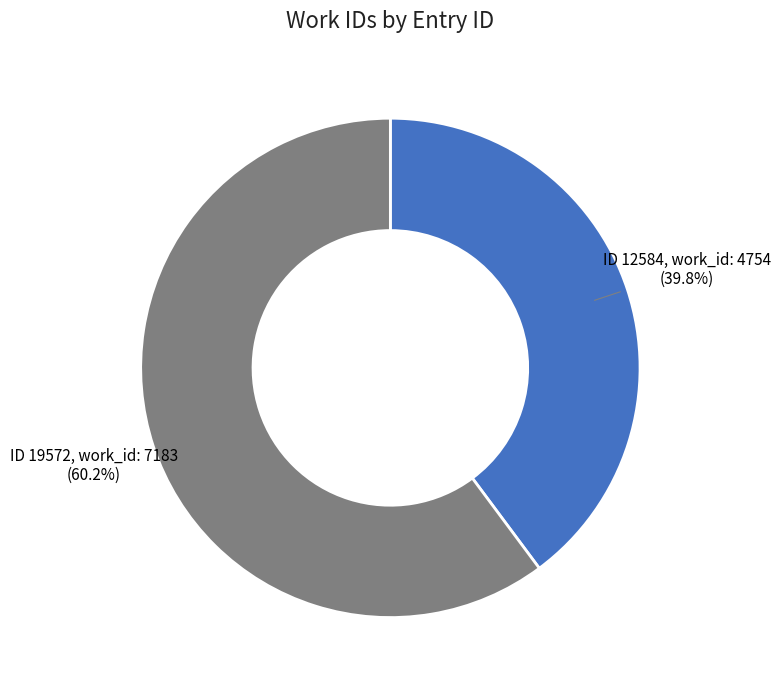

How many slices are in this pie chart?

2